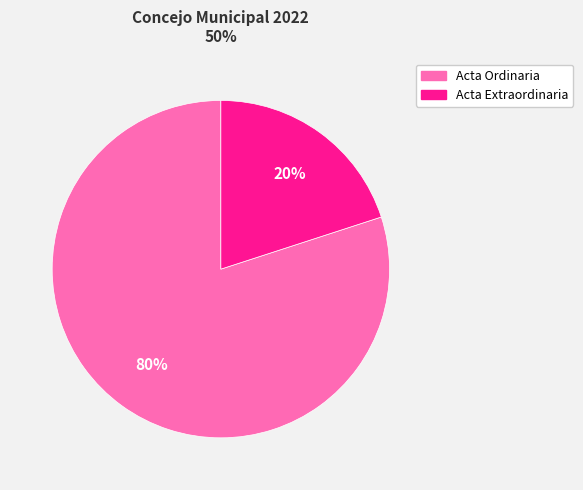

To the nearest percent, what is the average slice percentage?

50%